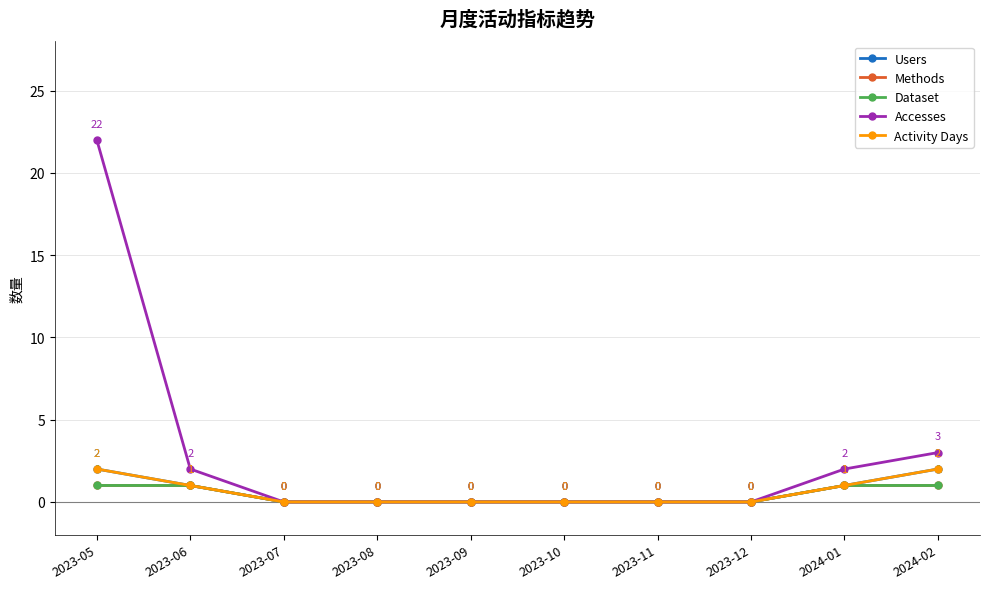

Is this an area chart (filled region under the line)?

No